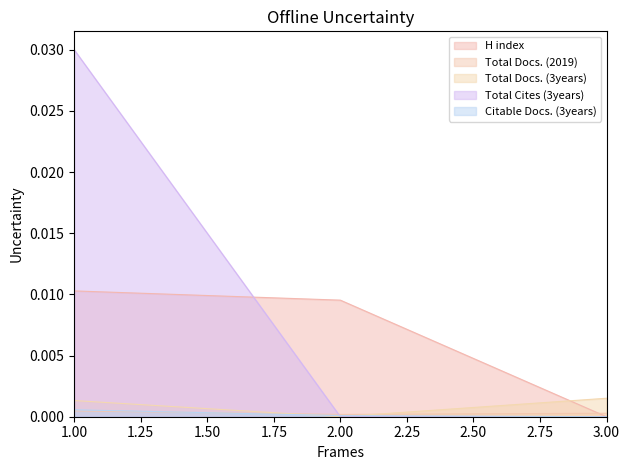

Which series has the largest range (max minus min)?

Total Cites (3years)